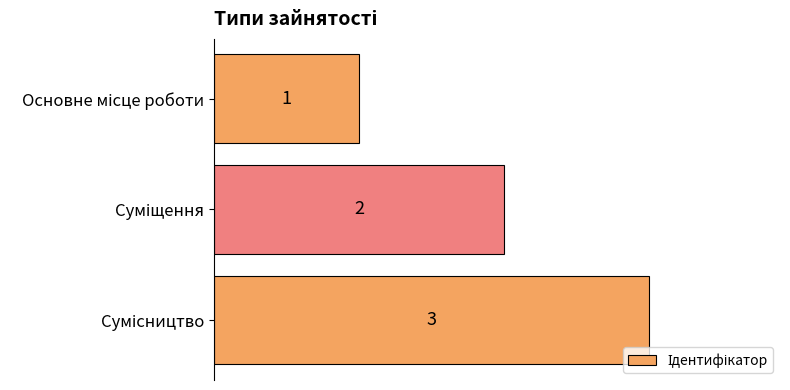

What is the value of the 3rd bar from the top?

3